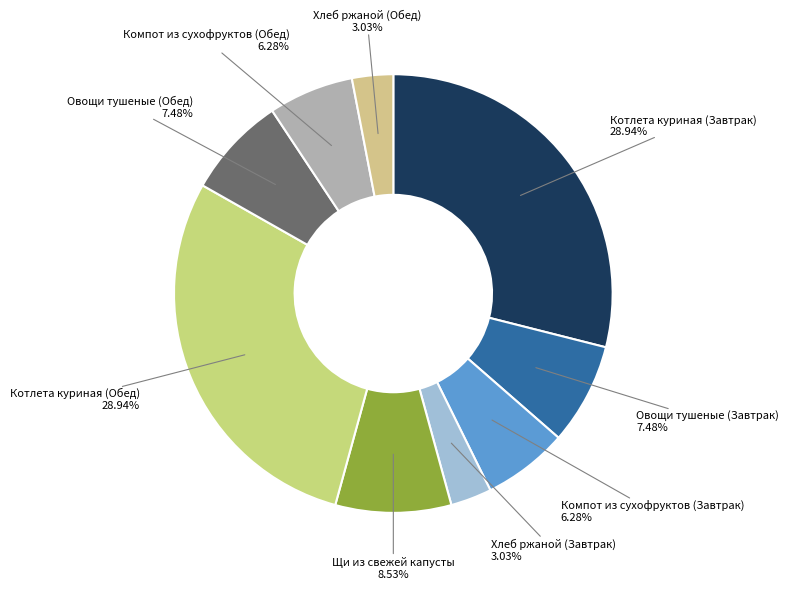

Which slice is the largest?

Котлета куриная (Завтрак)